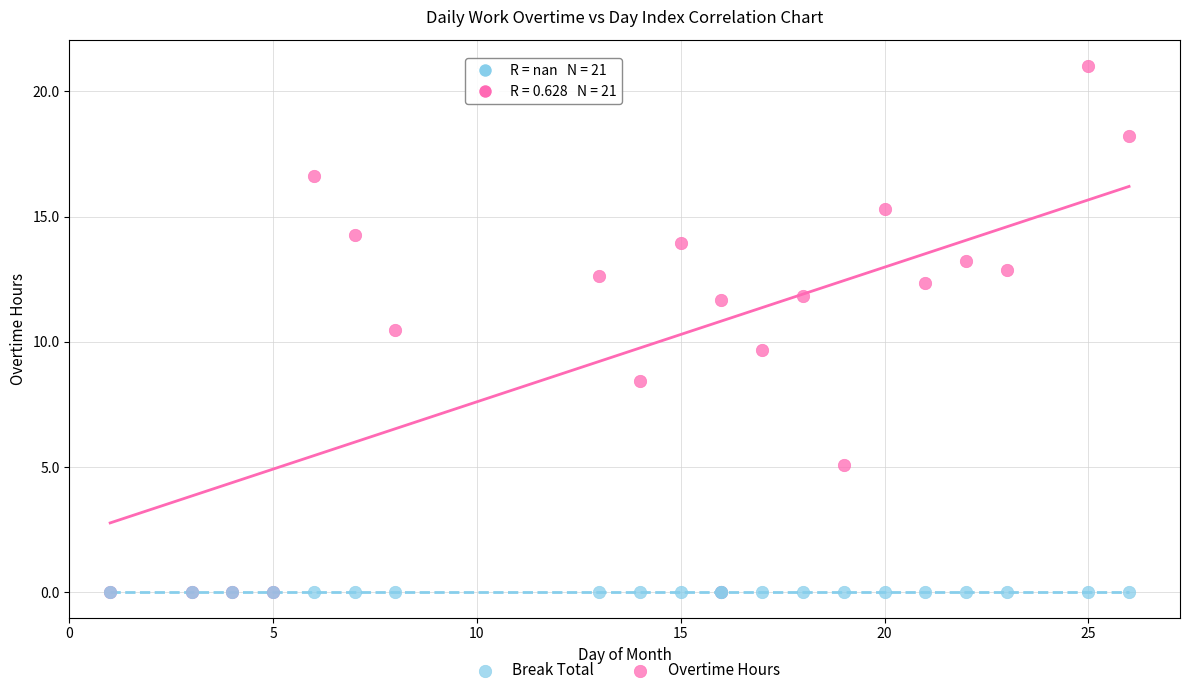

Which series reaches the maximum Y coordinate?

Overtime Hours